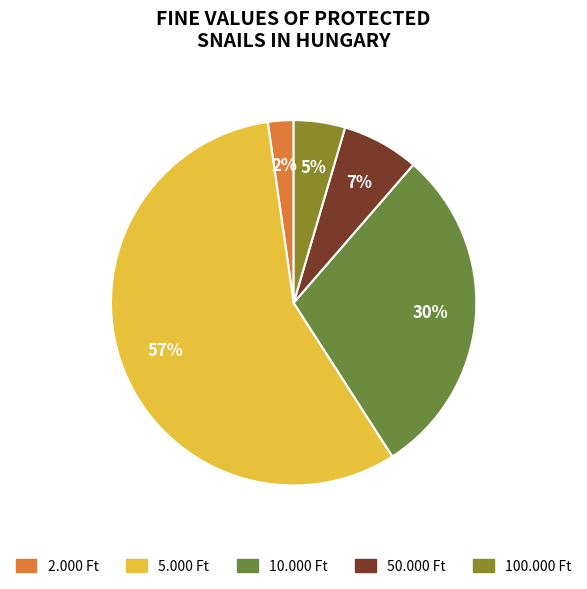

To the nearest percent, what is the average slice percentage?

20%